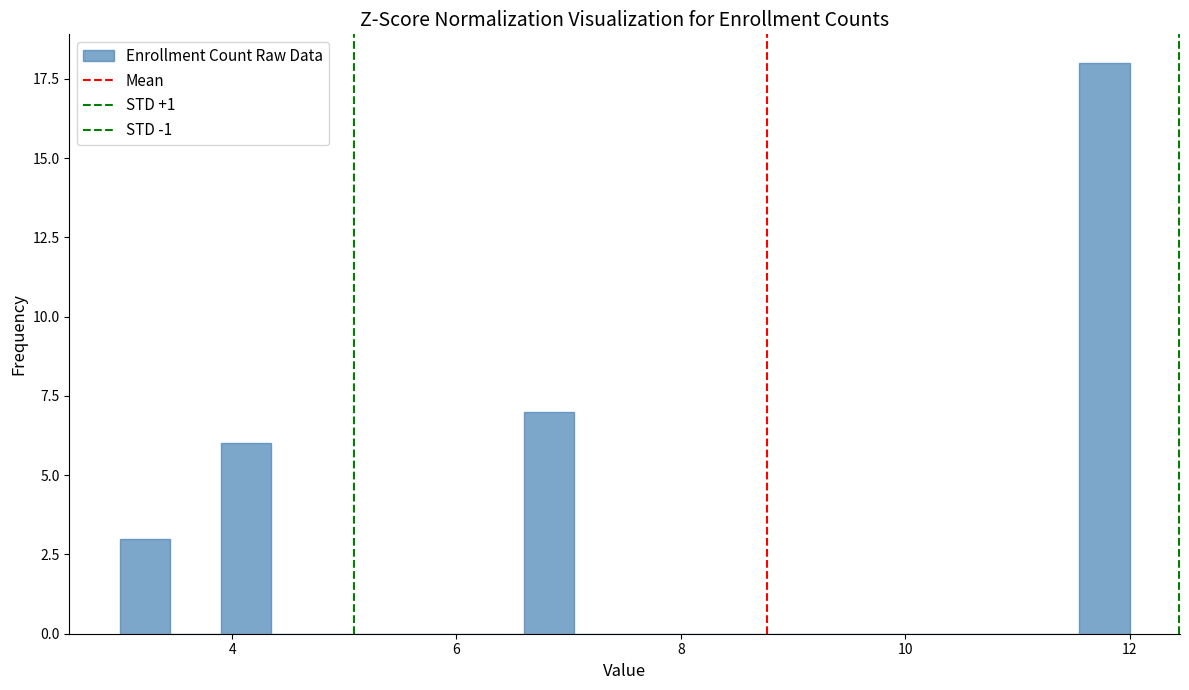

Read against the x-axis, roughly where is the centre of the tallest bar?

11.8